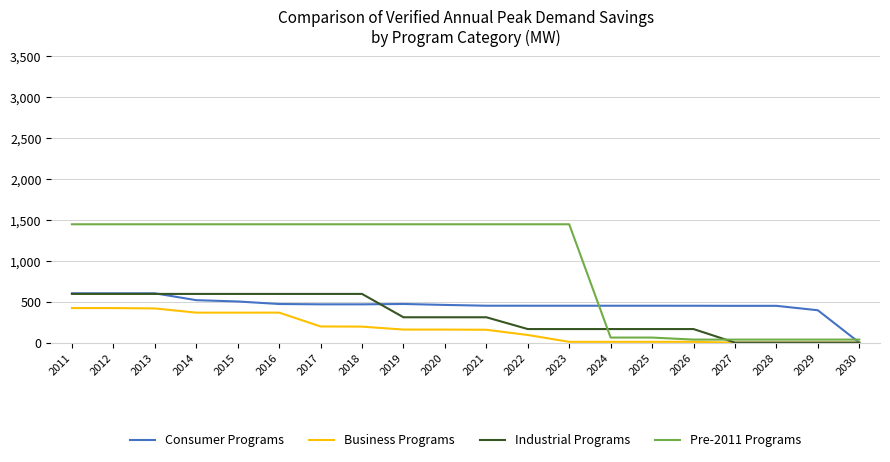

Between 2013 and 2020, which series saw the biggest shift?

Industrial Programs